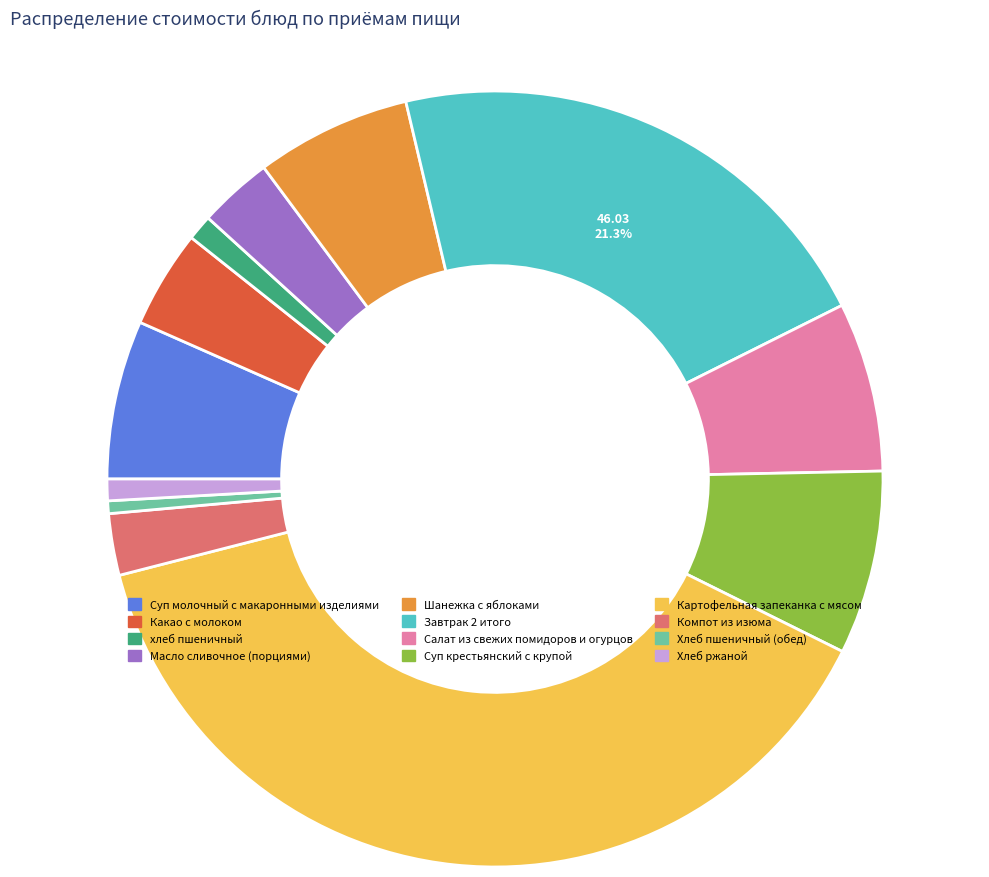

Combined, do Салат из свежих помидоров и огурцов and Хлеб пшеничный (обед) account for over 50%?

No